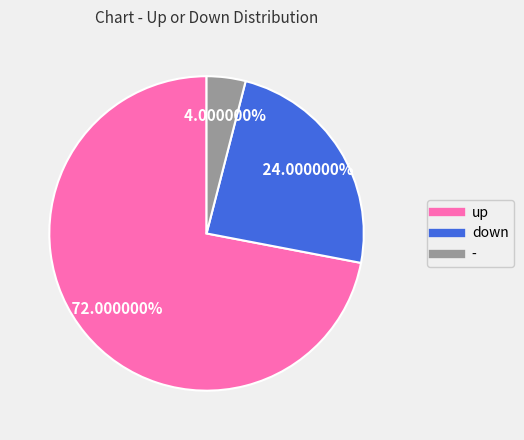

What percentage is the - slice, to the nearest percent?

4%